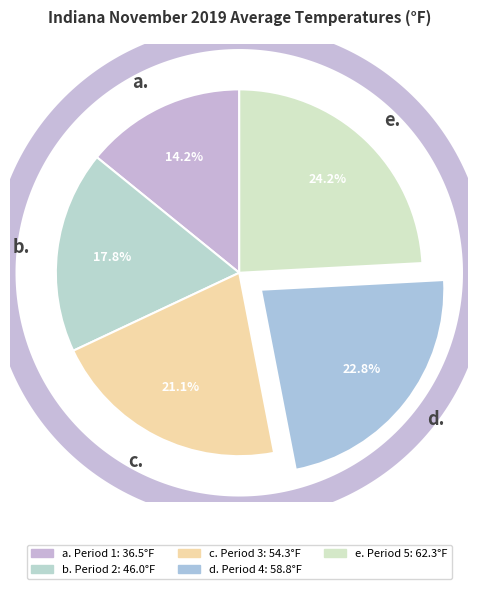

To the nearest percent, what portion does Period 4 represent?

23%